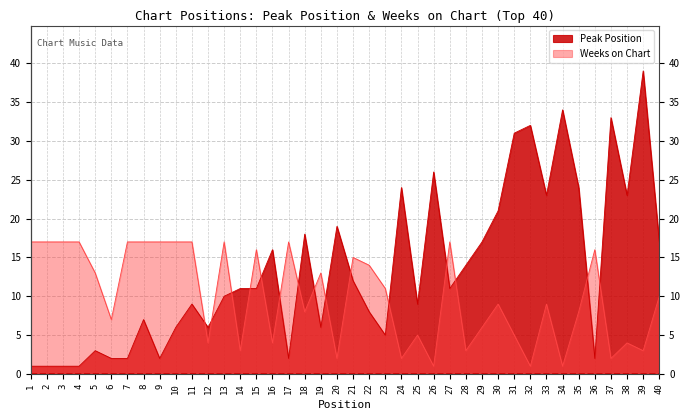

What is the sum of the Peak Position values at 29 and 12?

23